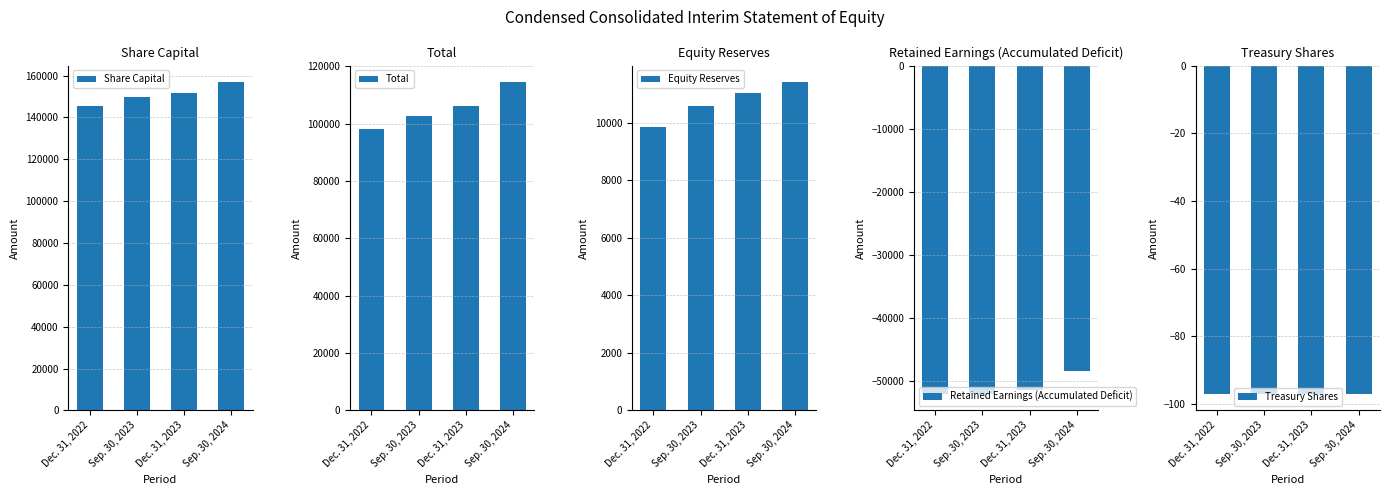

True or false: Total has a value of 114489 at Sep. 30, 2024.

True